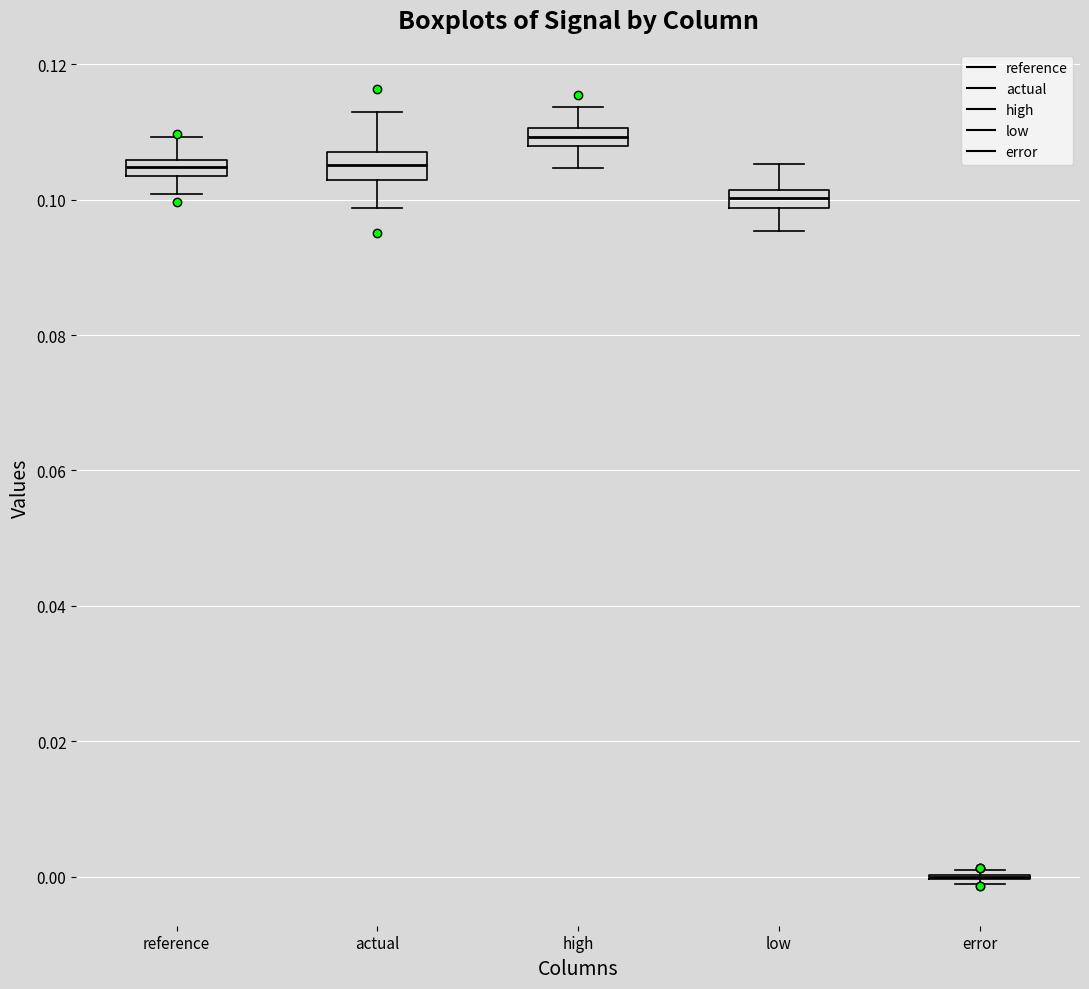

Where does the upper whisker of the box for actual end on the y-axis? The values are not printed on the chart, so give them approximately, as read against the axis.

0.112